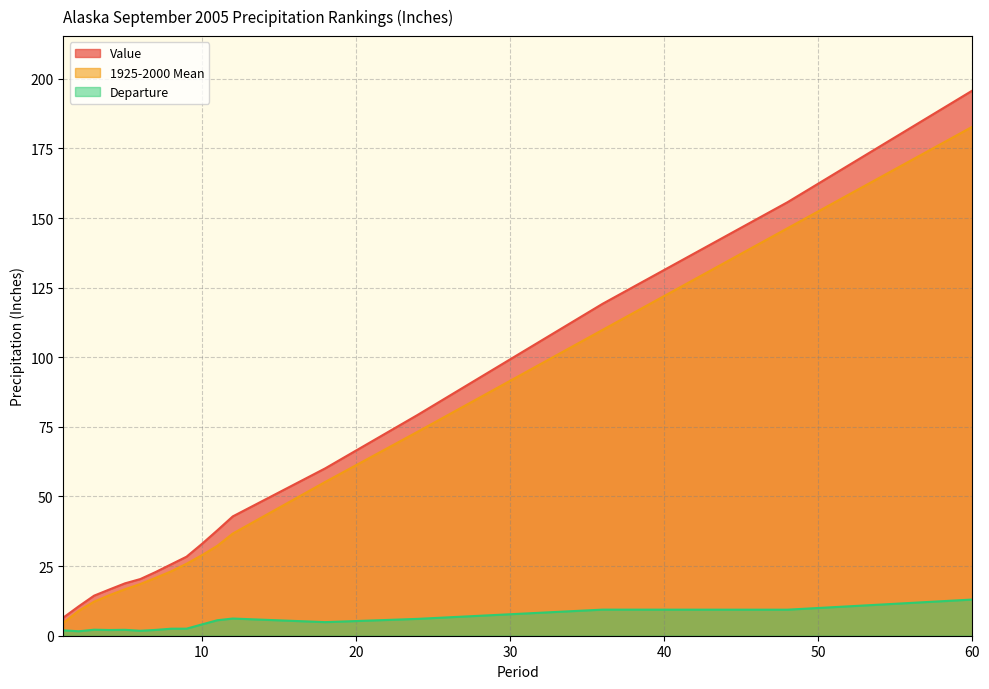

True or false: 1925-2000 Mean has a value of 40.2 at 36.

False